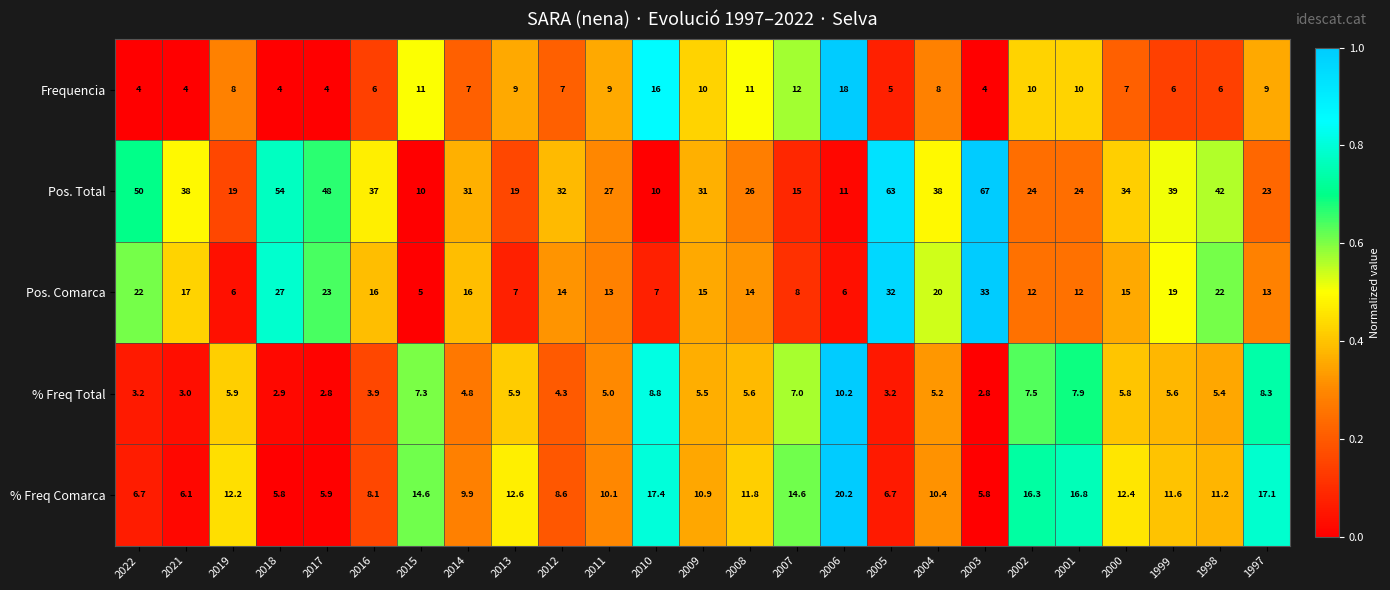

What is the maximum value shown in the chart?

67.0